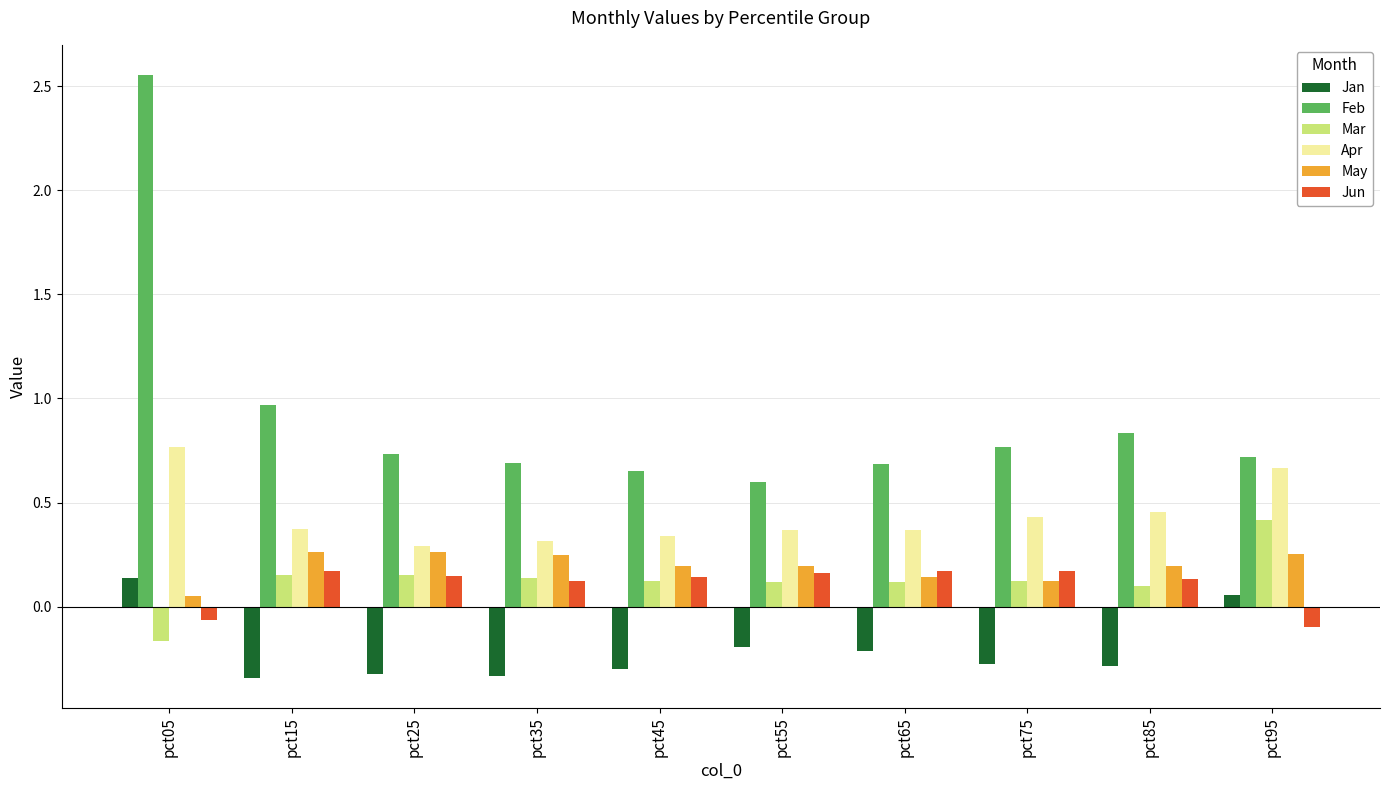

What is the average value of the Feb series?

0.9